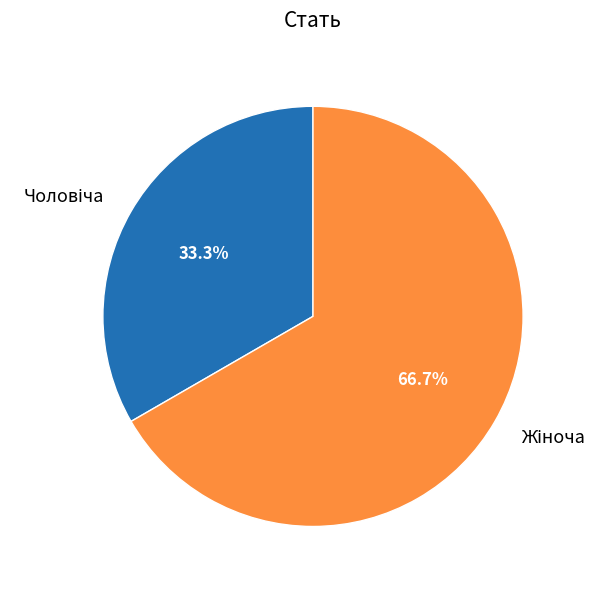

Is there a majority slice in this chart?

Yes